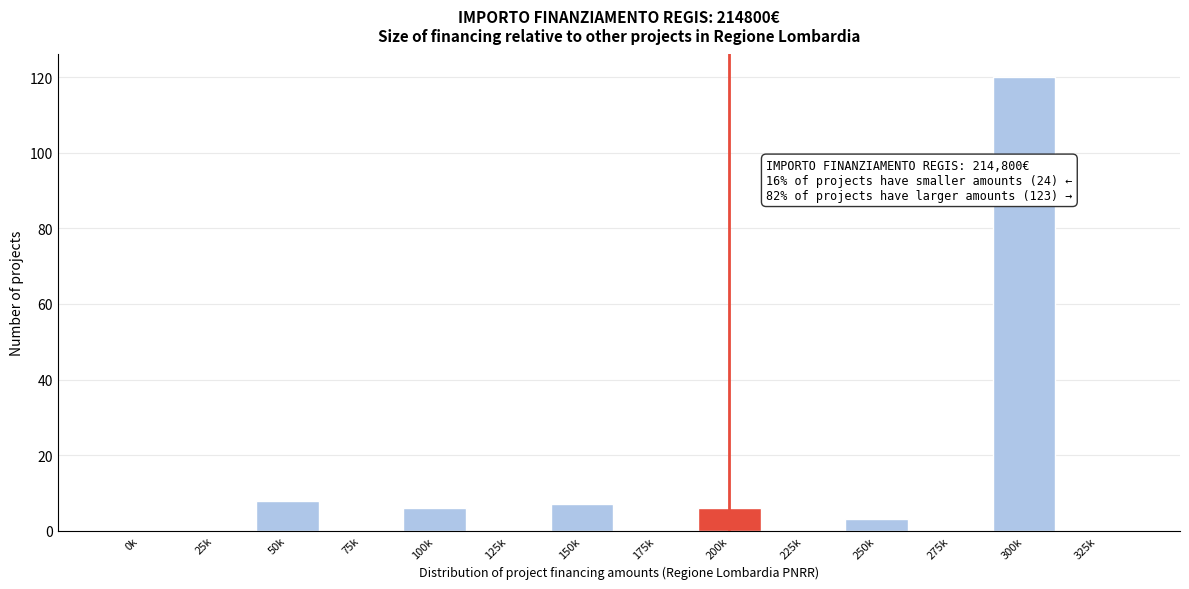

Reading right to left, list all the values displayed in this chart.

325k=0	300k=120	275k=0	250k=3	225k=0	200k=6	175k=0	150k=7	125k=0	100k=6	75k=0	50k=8	25k=0	0k=0